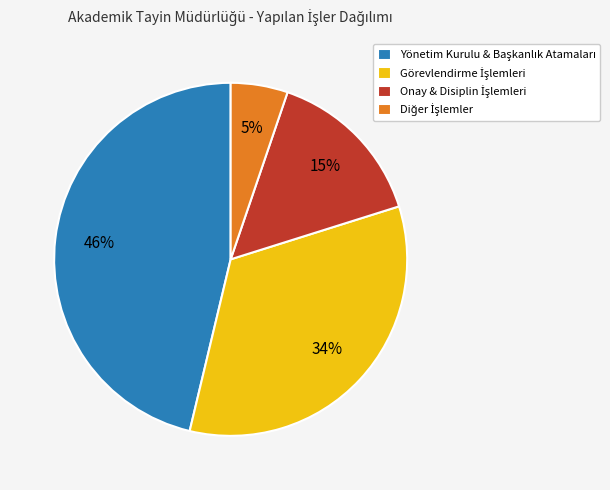

Does any single category account for the majority?

No